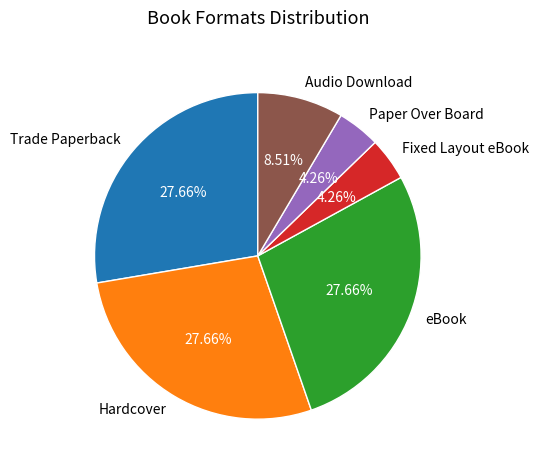

Approximately how many times larger is the value at Paper Over Board compared to eBook?

0.2